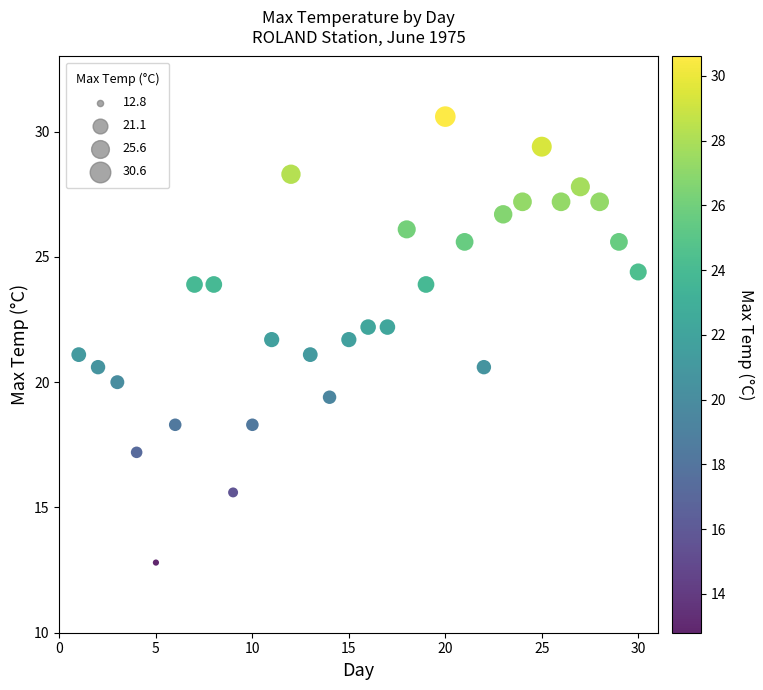

What is the range of X values (max minus min)?

29.0